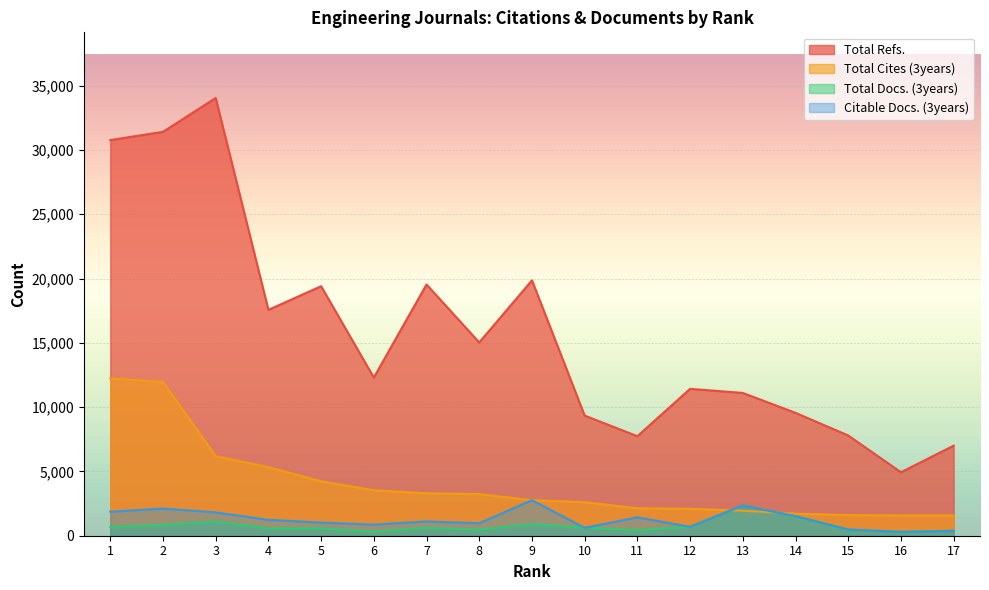

What is the highest value of the Citable Docs. (3years) series?

2764